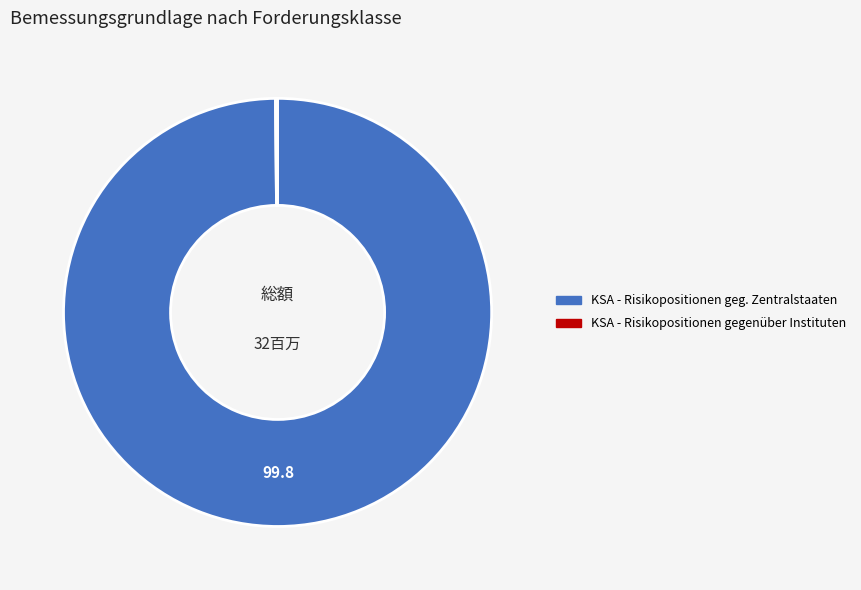

True or false: KSA - Risikopositionen geg. Zentralstaaten accounts for 100% of the total.

True